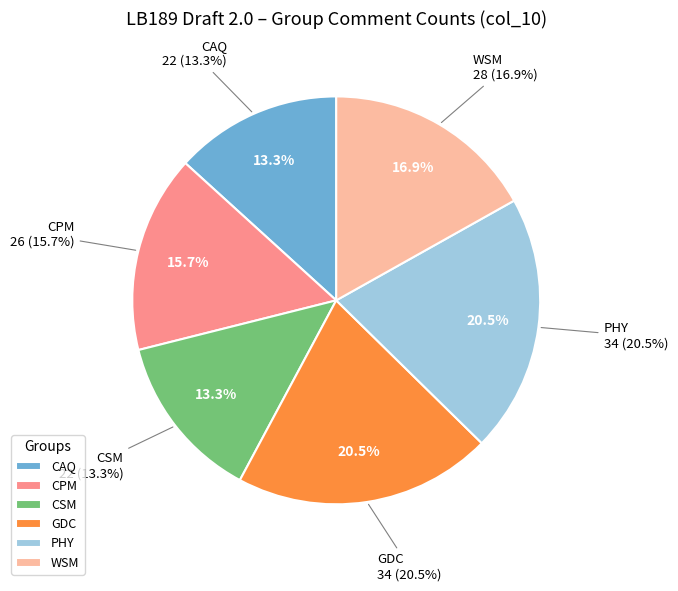

Which slice is the largest?

GDC